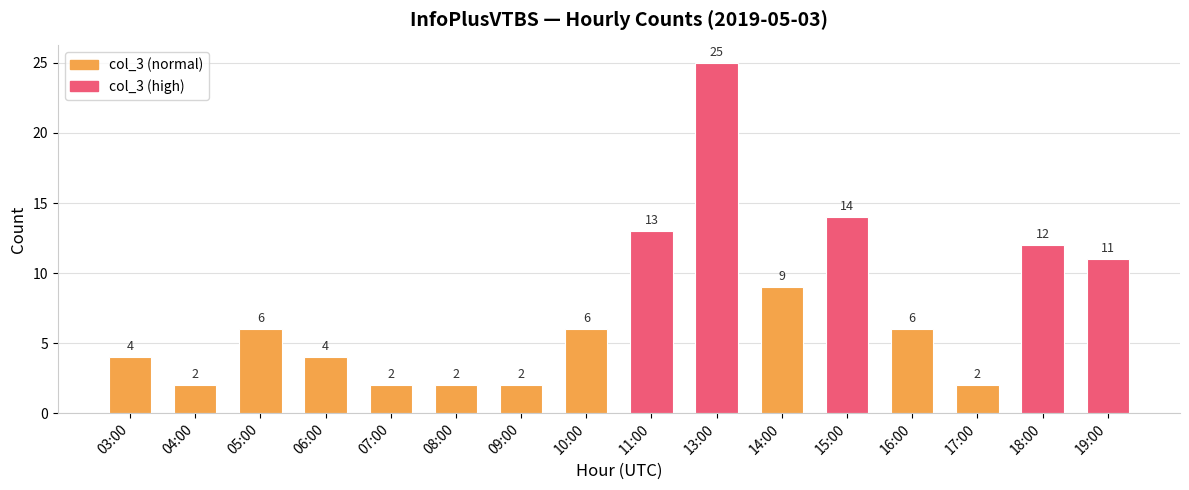

What is the ratio of the value at 04:00 to the value at 13:00?

0.1